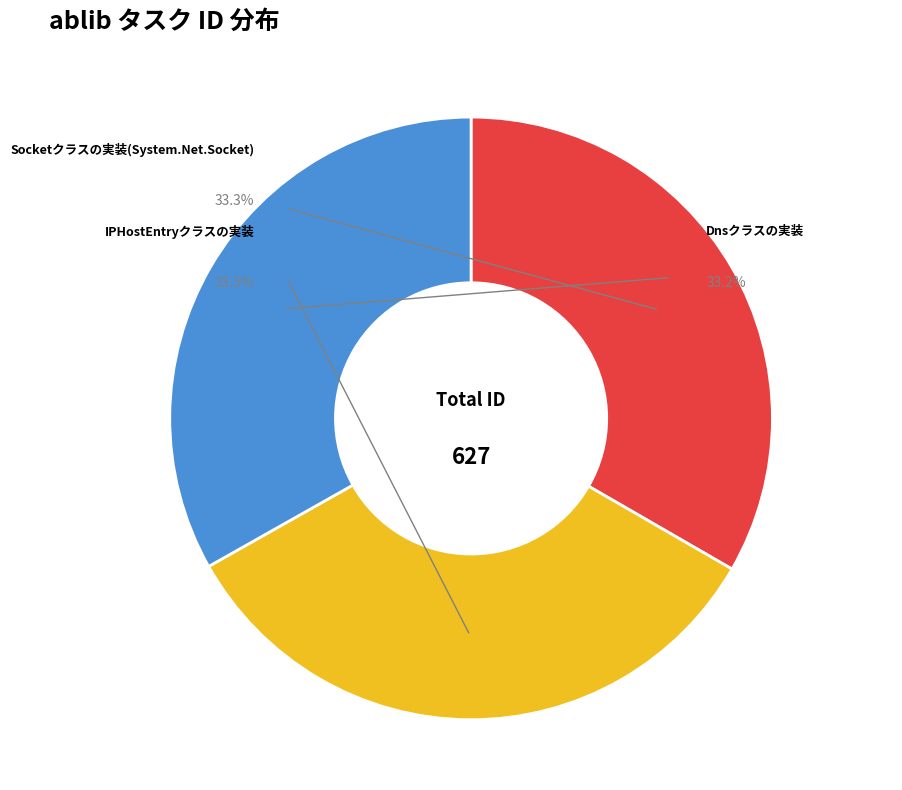

Rank the categories by value from lowest to highest.

Dnsクラスの実装, Socketクラスの実装(System.Net.Socket), IPHostEntryクラスの実装